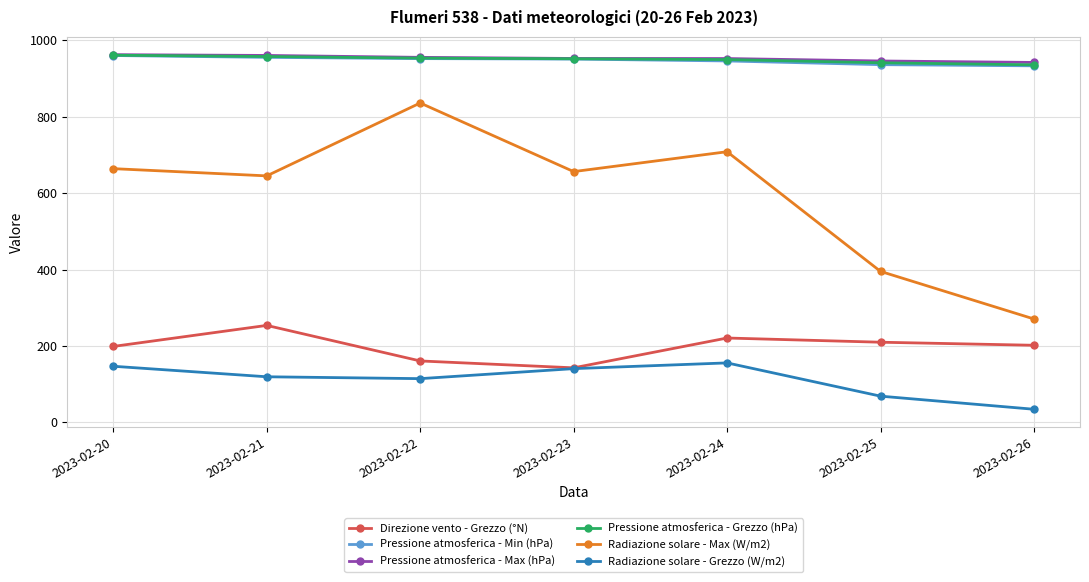

Is it true that Pressione atmosferica - Max (hPa) equals 962.3 at 2023-02-20?

True